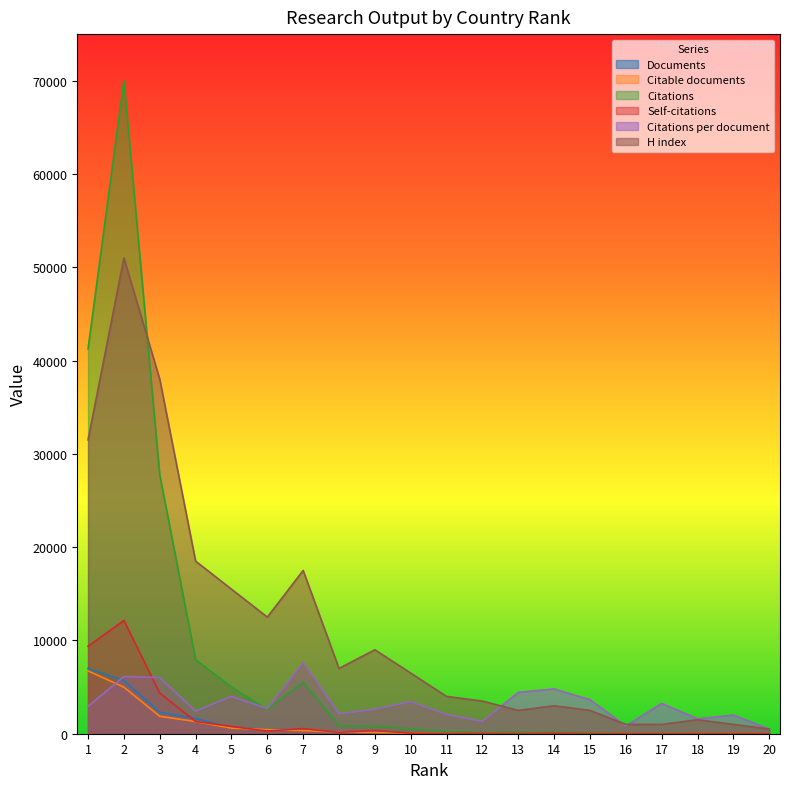

Reading right to left, list all the values displayed in this chart.

Documents: 2	3	5	6	9	13	15	16	48	54	74	154	204	362	479	626	1634	2304	5708	7003
Citable documents: 2	3	5	6	9	13	15	14	28	27	70	142	184	332	452	600	1304	1870	4989	6735
Citations: 2	12	16	39	15	95	144	142	126	223	510	808	872	5520	2585	5007	7934	27751	70027	41250
Self-citations: 2	0	0	0	3	5	53	8	27	19	57	347	143	545	286	781	1317	4353	12140	9376
Citations per document: 500	2000	1600	3250	835	3655	4800	4440	1315	2065	3445	2625	2135	7625	2700	4000	2430	6020	6135	2945
H index: 500	1000	1500	1000	1000	2500	3000	2500	3500	4000	6500	9000	7000	17500	12500	15500	18500	38000	51000	31500